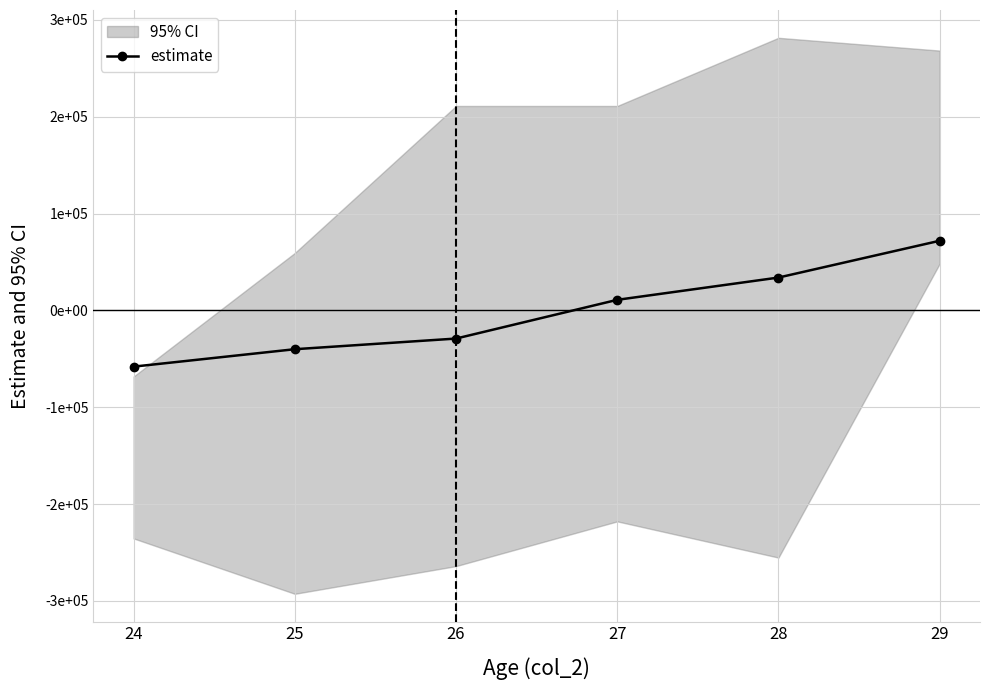

Where does the data first go above 11000?

27